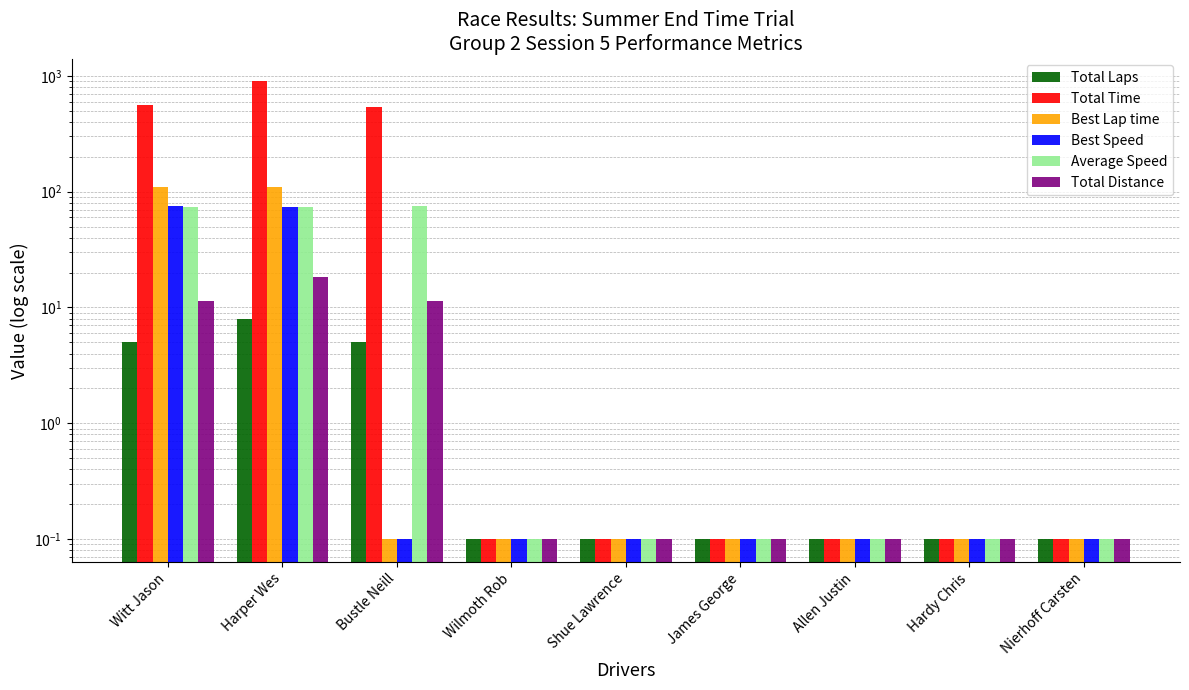

What is the maximum value shown in the chart?

896.8